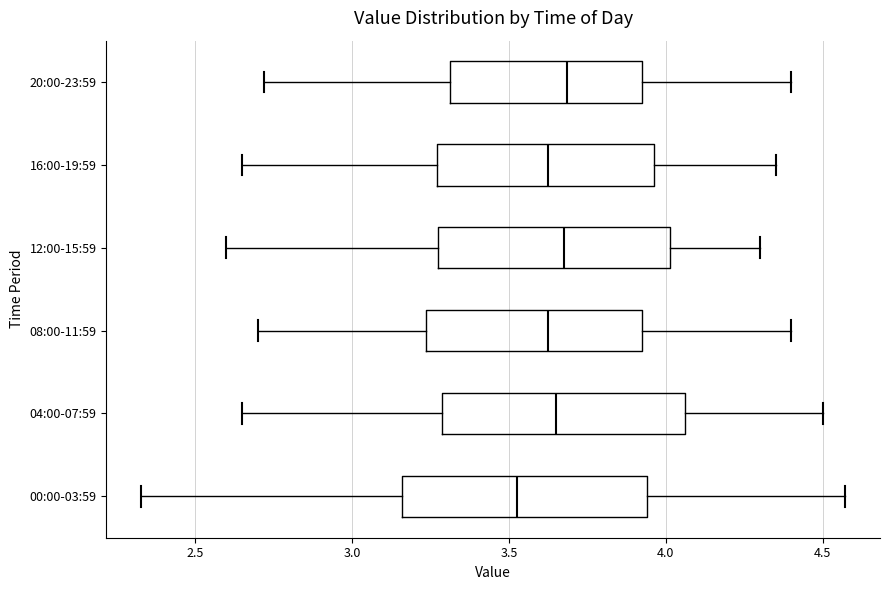

Reading bottom to top, transcribe this box plot: for each box, give where its median line is, the range the box spans, and where its two whiskers end, as read against the x-axis. The values are not printed on the chart, so give them approximately, as read against the axis.

00:00-03:59: median 3.55, box 3.15 to 3.95, whiskers 2.35 to 4.55
04:00-07:59: median 3.65, box 3.30 to 4.05, whiskers 2.65 to 4.50
08:00-11:59: median 3.65, box 3.25 to 3.95, whiskers 2.70 to 4.40
12:00-15:59: median 3.70, box 3.30 to 4.00, whiskers 2.60 to 4.30
16:00-19:59: median 3.65, box 3.25 to 3.95, whiskers 2.65 to 4.35
20:00-23:59: median 3.70, box 3.30 to 3.95, whiskers 2.70 to 4.40